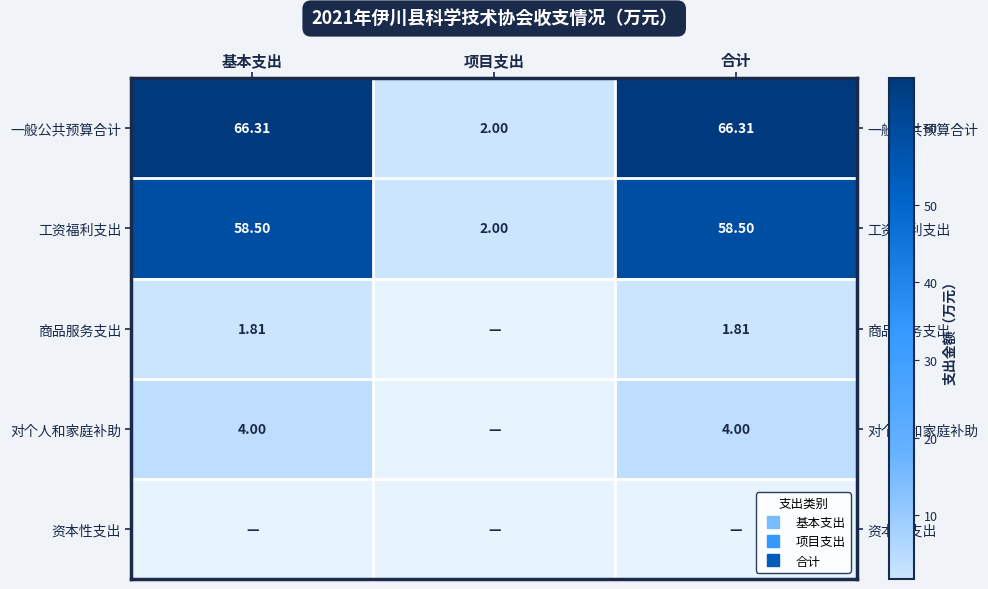

List the series in order of their peak value, highest first.

一般公共预算合计, 工资福利支出, 对个人和家庭补助, 商品服务支出, 资本性支出